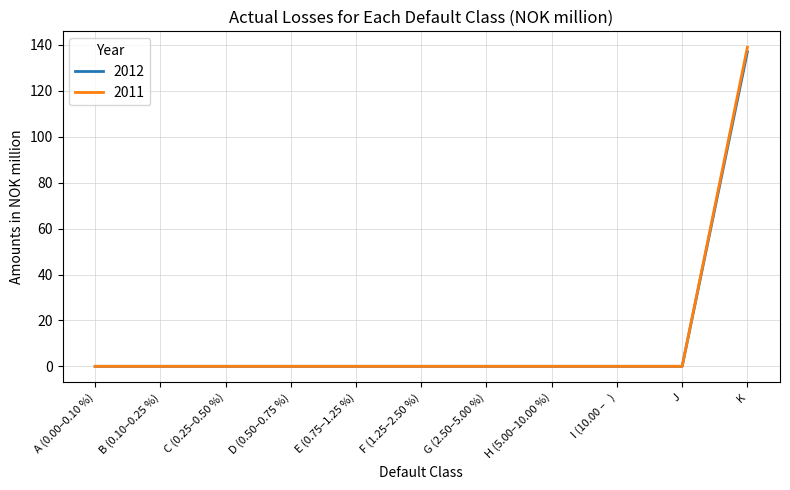

At which label does 2011 reach its peak?

K